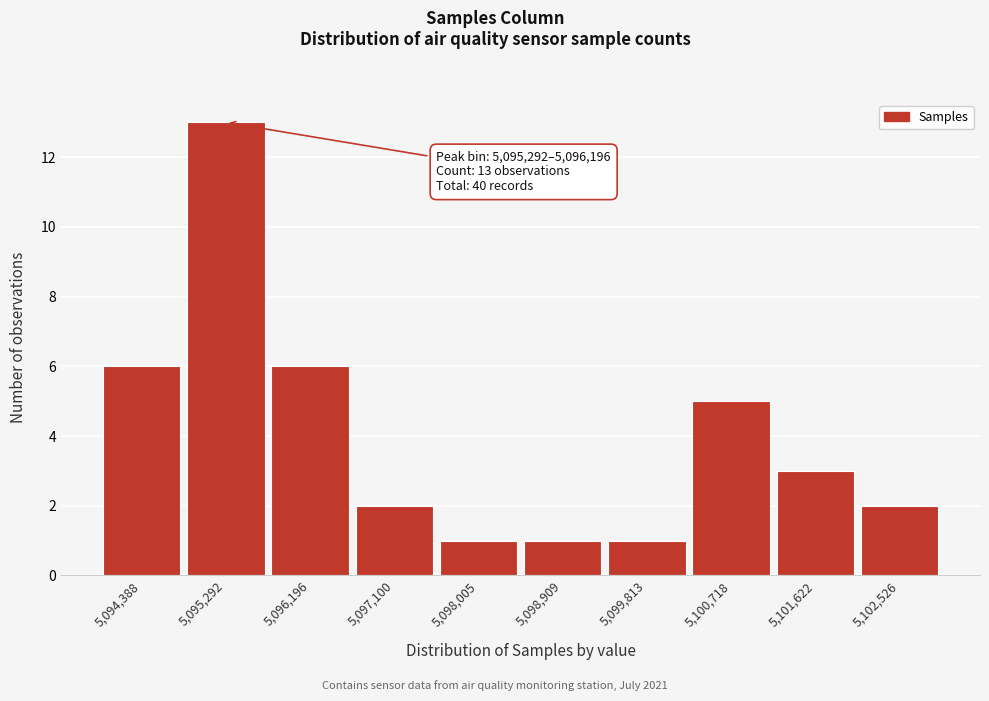

Reading left to right, extract all data points from this chart.

5,094,388=6	5,095,292=13	5,096,196=6	5,097,100=2	5,098,005=1	5,098,909=1	5,099,813=1	5,100,718=5	5,101,622=3	5,102,526=2